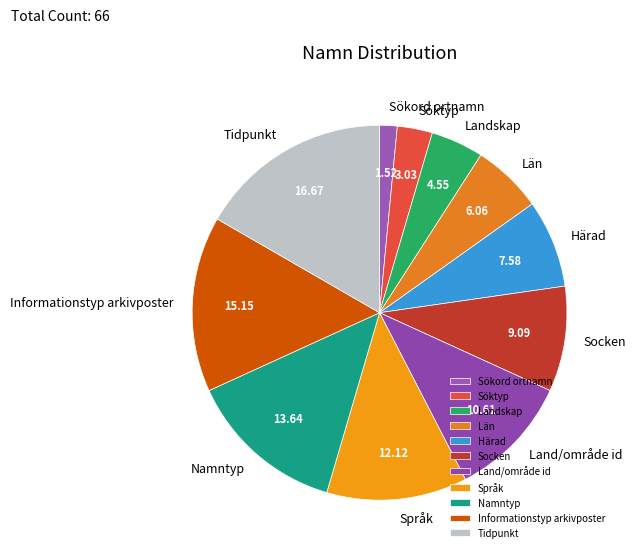

Rank the categories by value from lowest to highest.

Sökord ortnamn, Söktyp, Landskap, Län, Härad, Socken, Land/område id, Språk, Namntyp, Informationstyp arkivposter, Tidpunkt